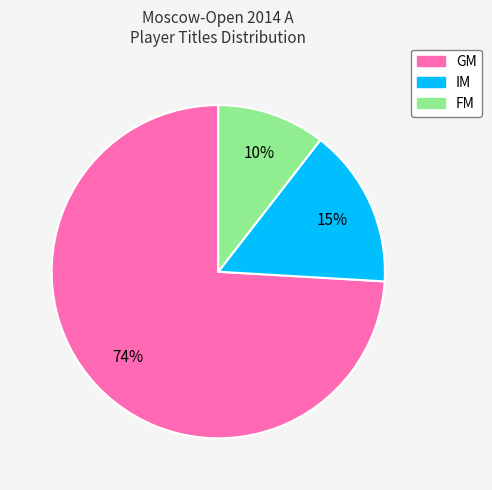

Which has a higher value, GM or IM?

GM